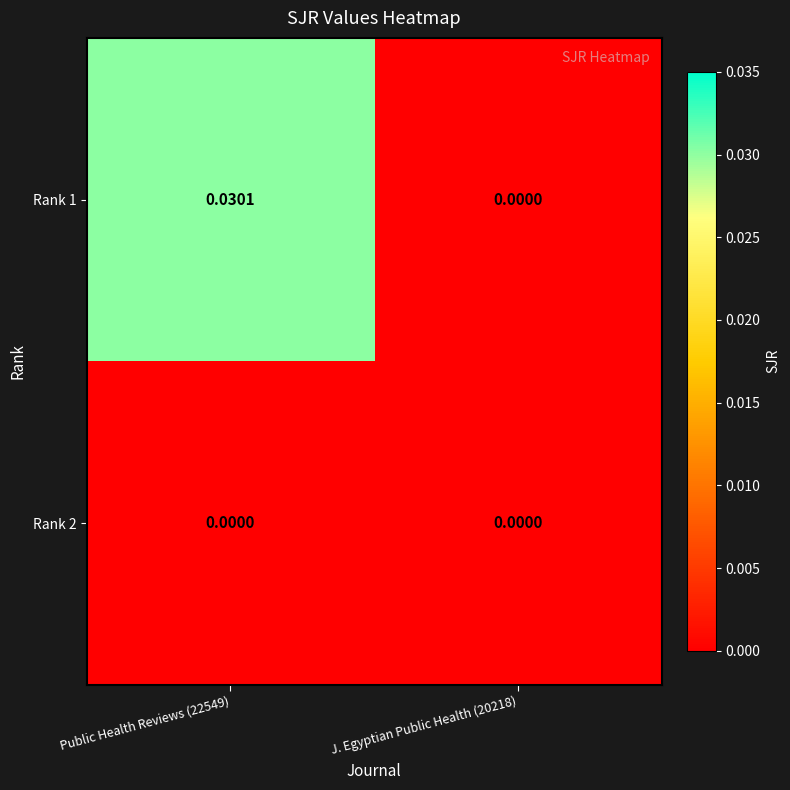

Is the value of Rank 2 at Public Health Reviews (22549) greater than the value of Rank 1 at Public Health Reviews (22549)?

No